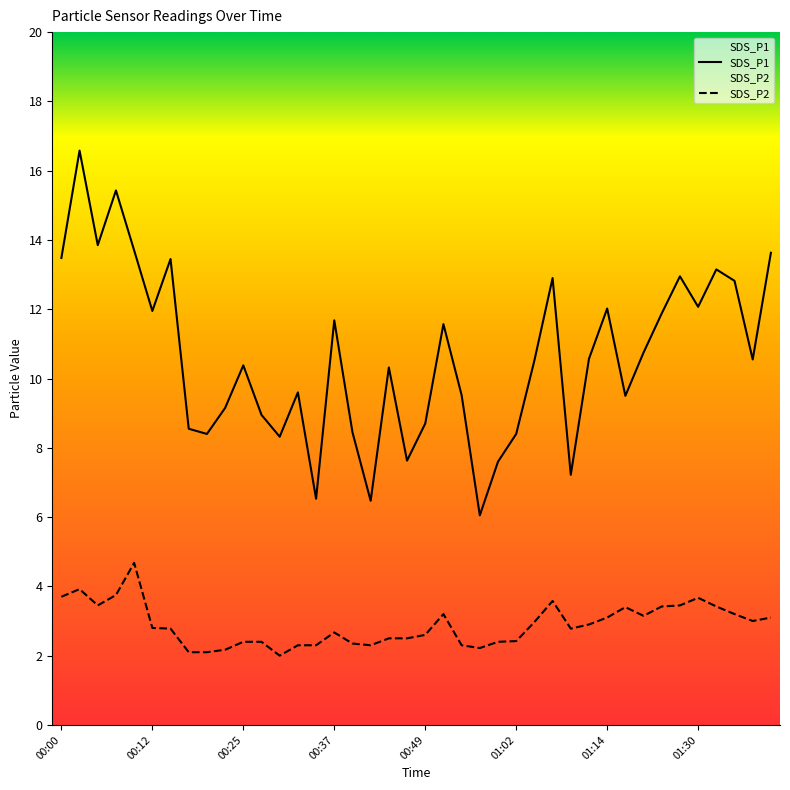

Which has a higher value, 00:20 or 00:34?

00:20